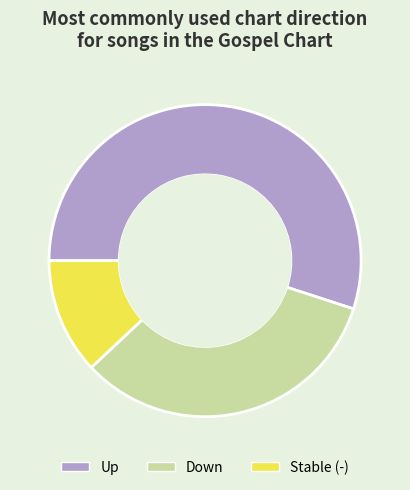

Is there a majority slice in this chart?

Yes